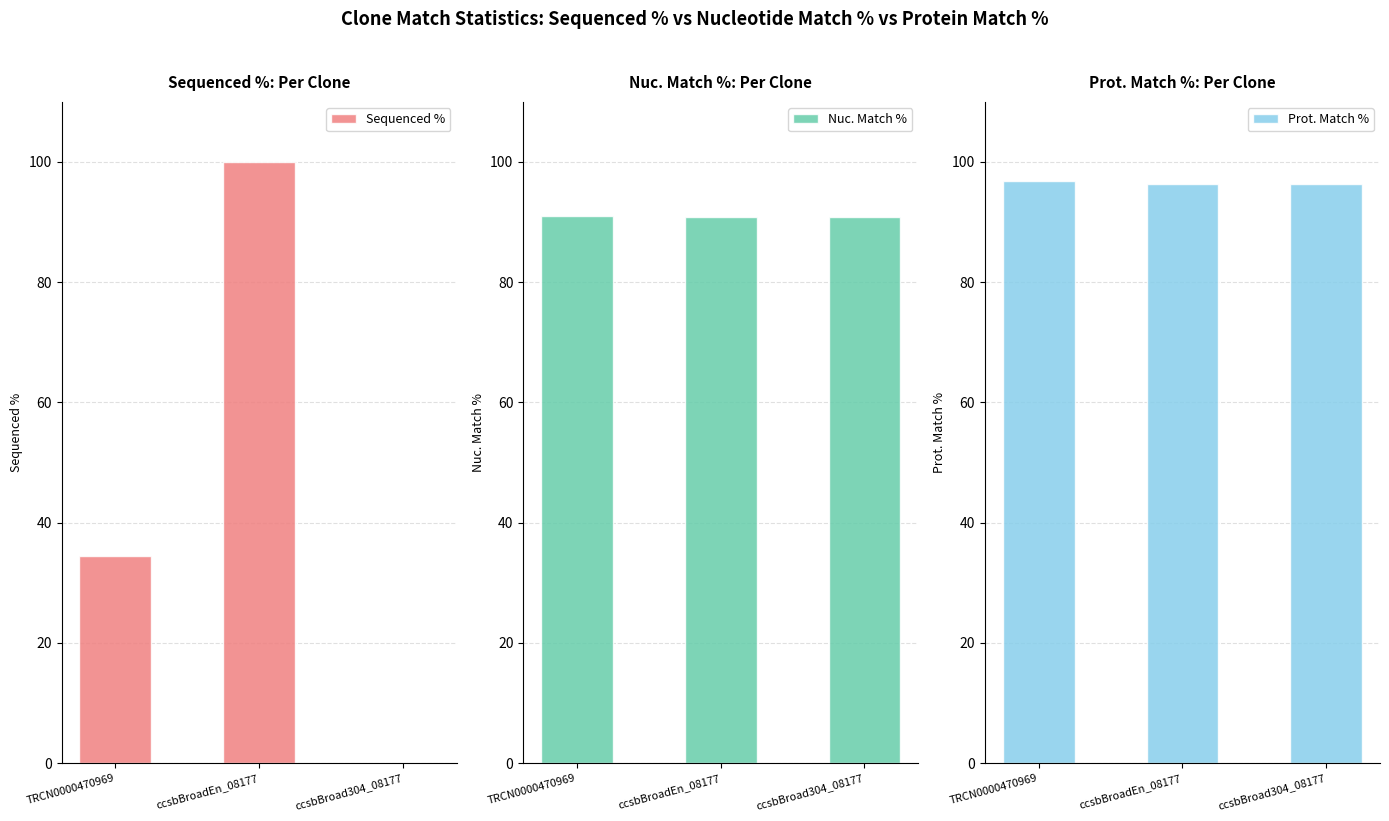

At how many categories does at least one series exceed 62?

3